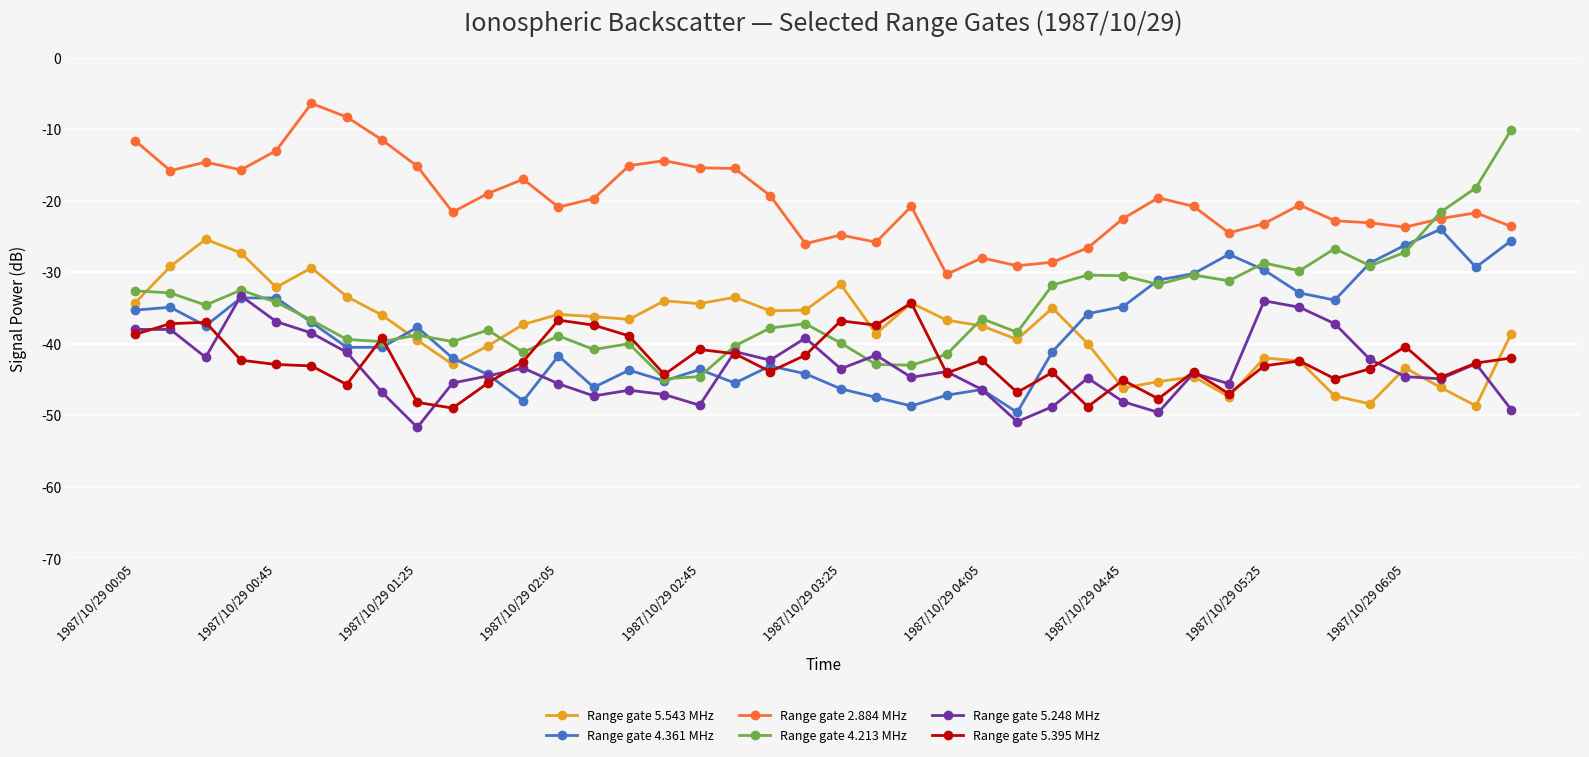

What is the difference between the maximum and second lowest values in the Range gate 5.248 MHz series?

17.6